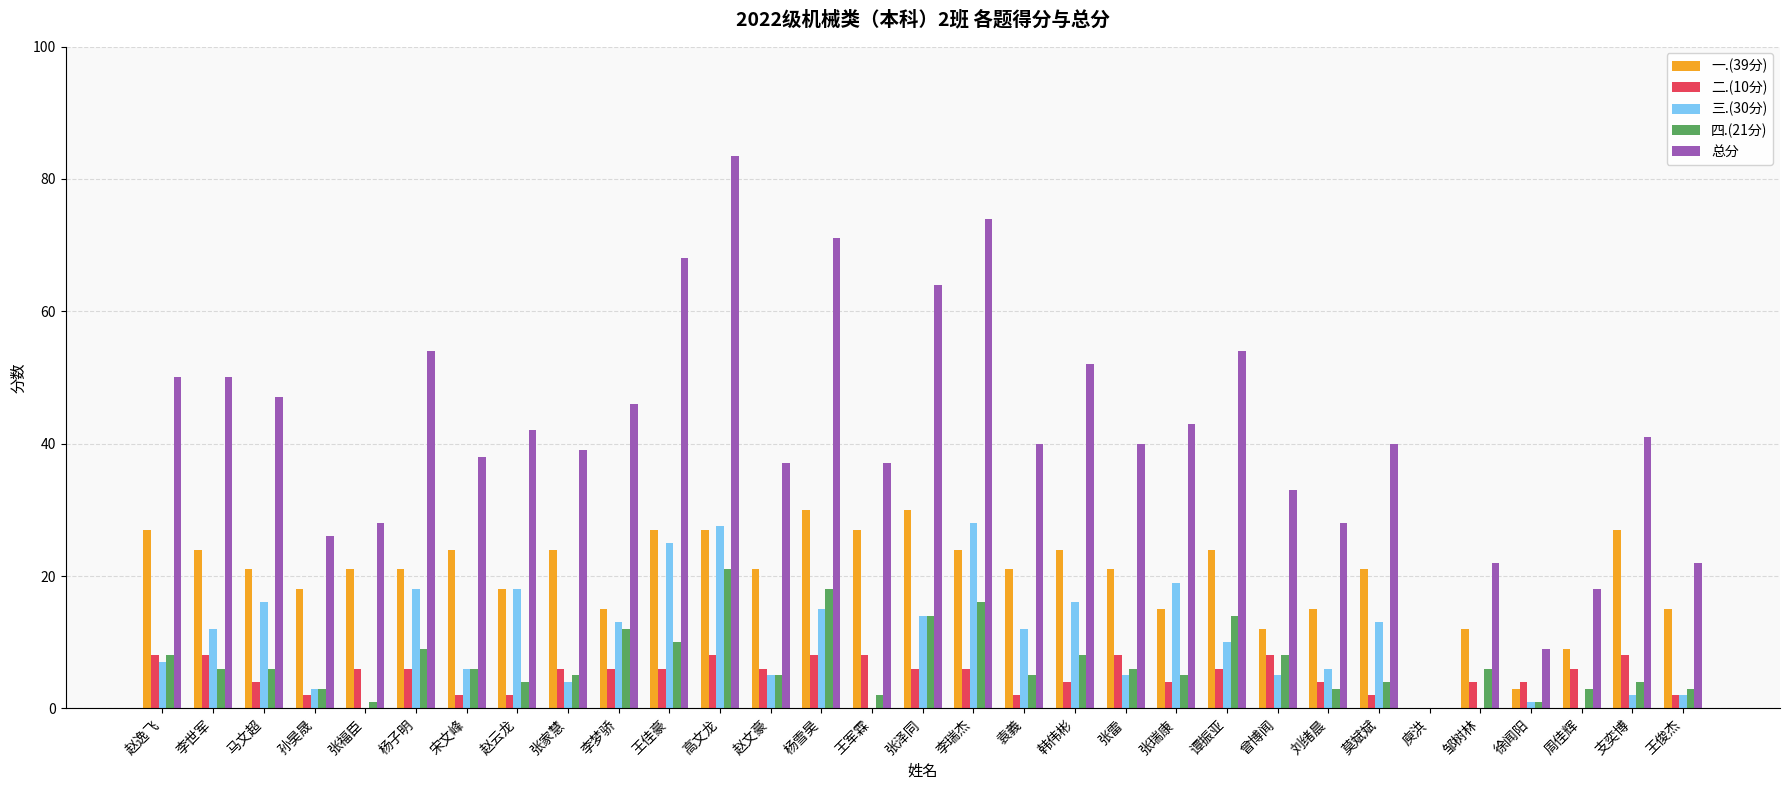

Which category has the highest value across all series?

高文龙